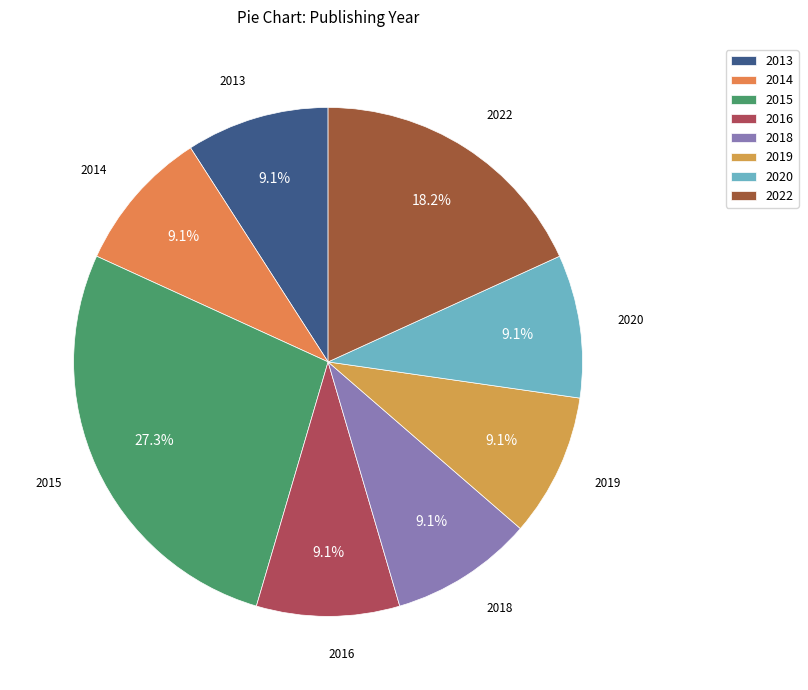

What percentage do 2019 and 2018 together represent?

18.2%